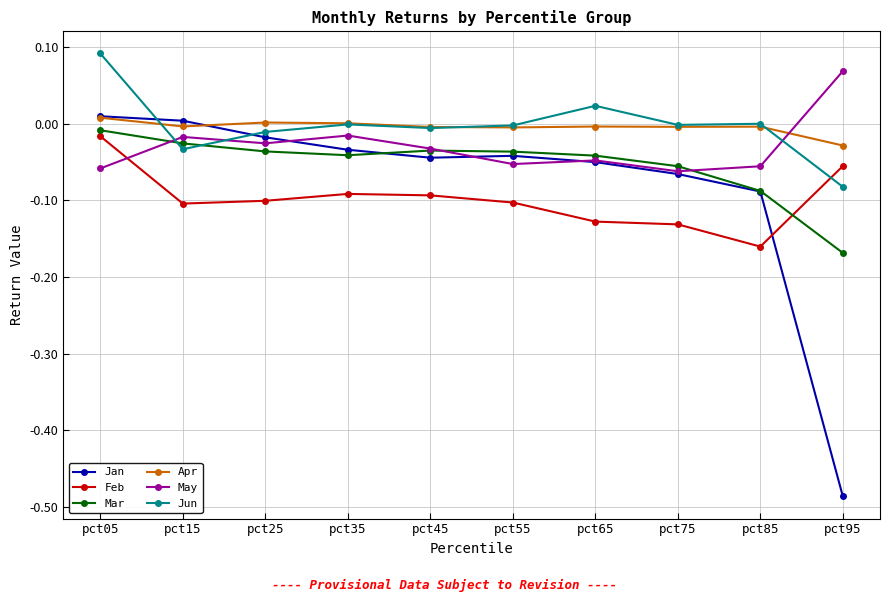

At which category is the sum across all series the highest?

pct05